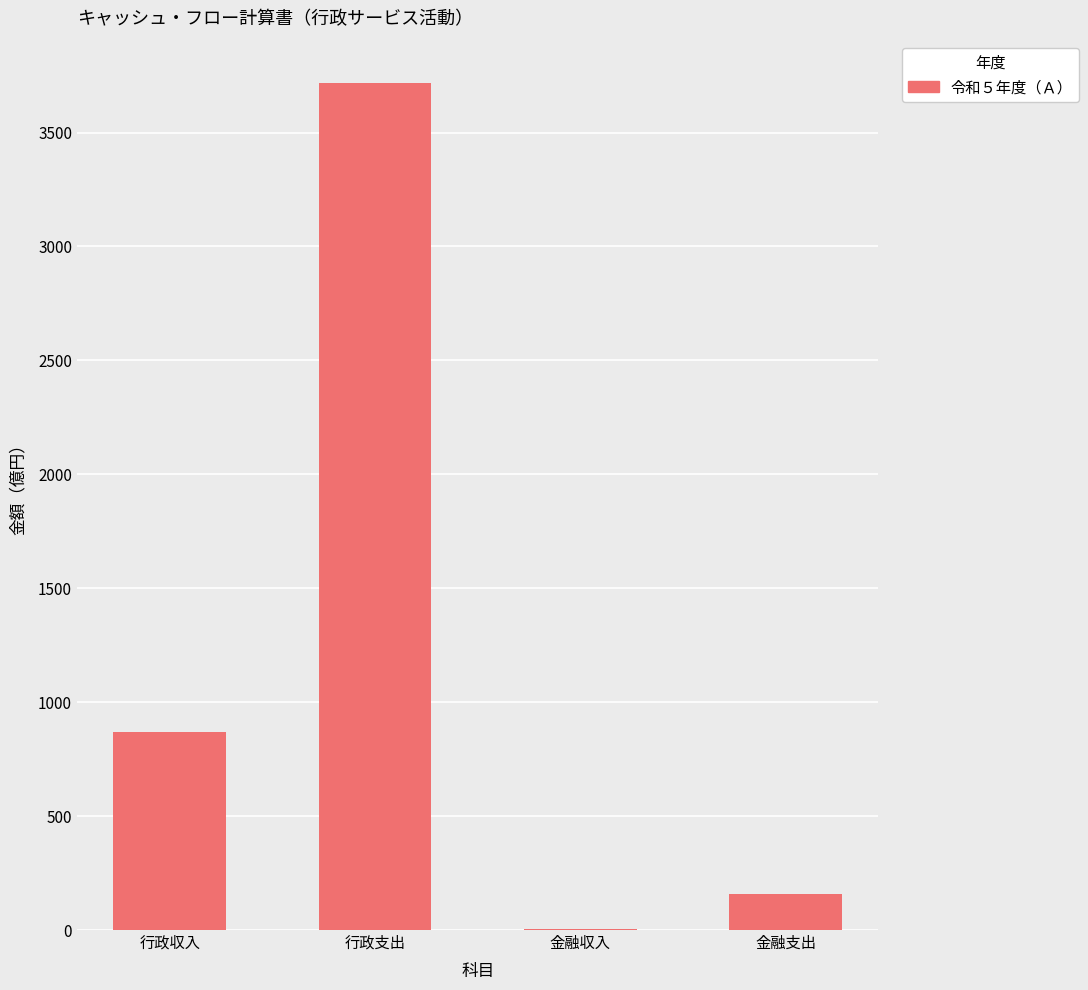

What value does the data have at 金融収入?

3.5